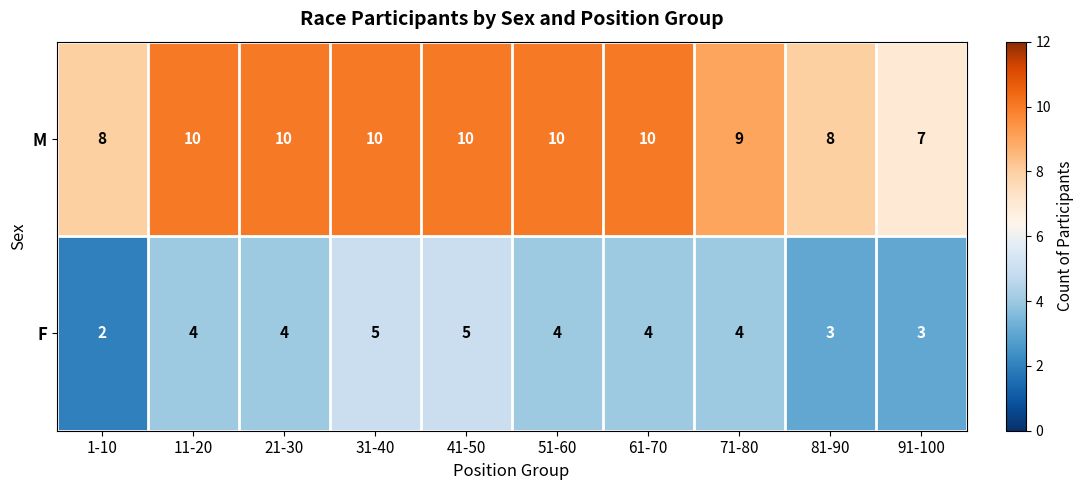

What is the total value across all series at 91-100?

10